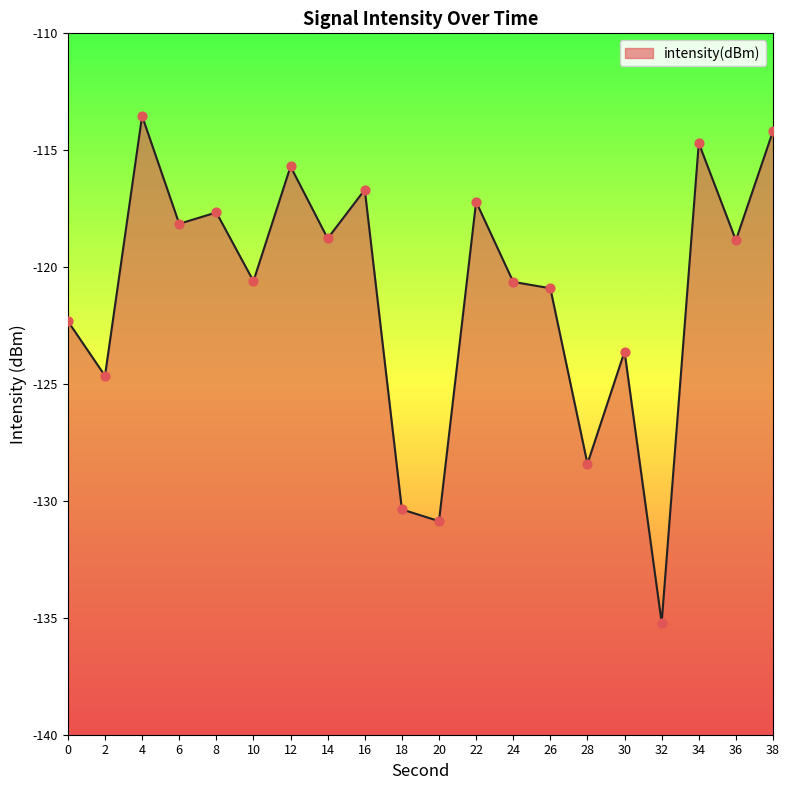

What is the change in value from 2 to 22?

+7.4